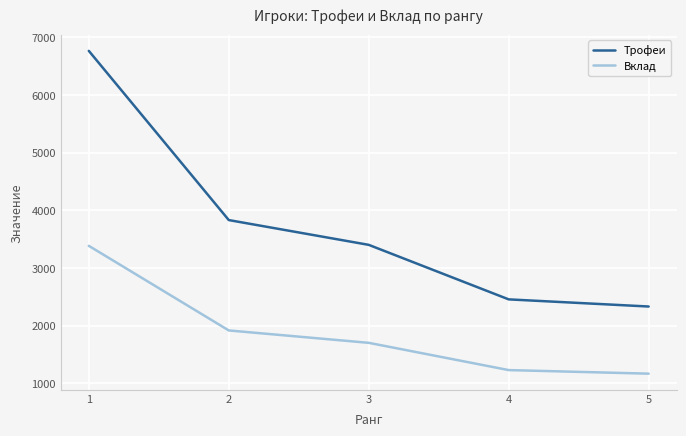

How many lines are shown in the chart?

2